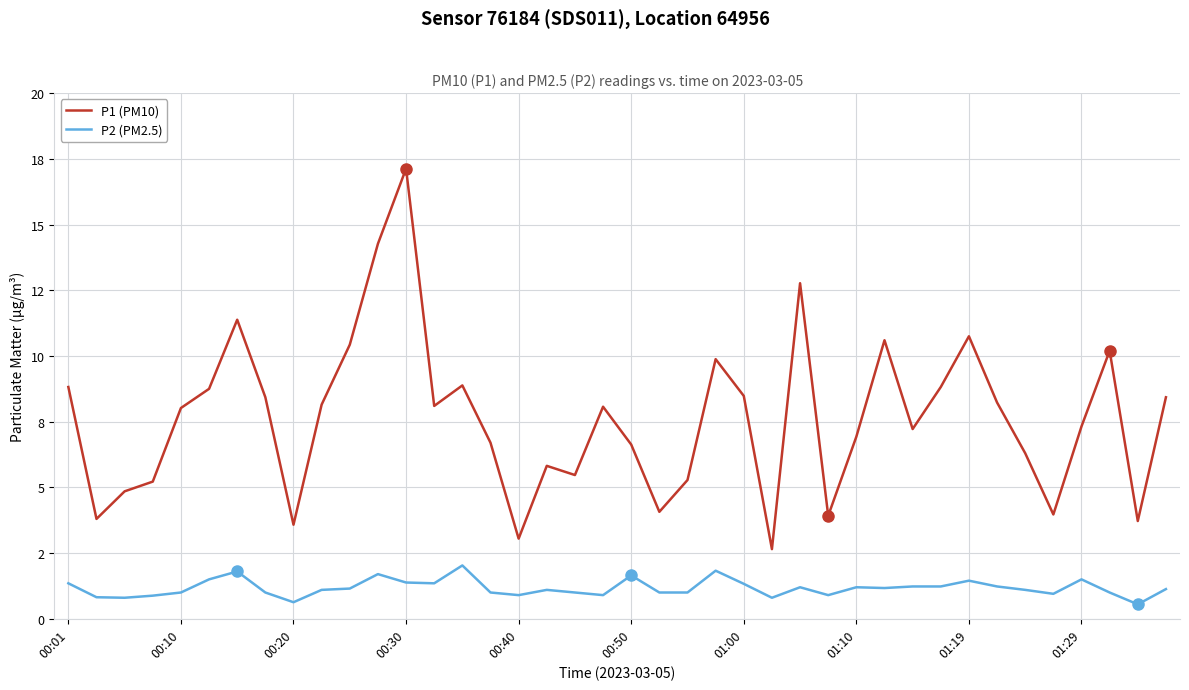

True or false: P2 (PM2.5) and P1 (PM10) intersect in this chart.

False